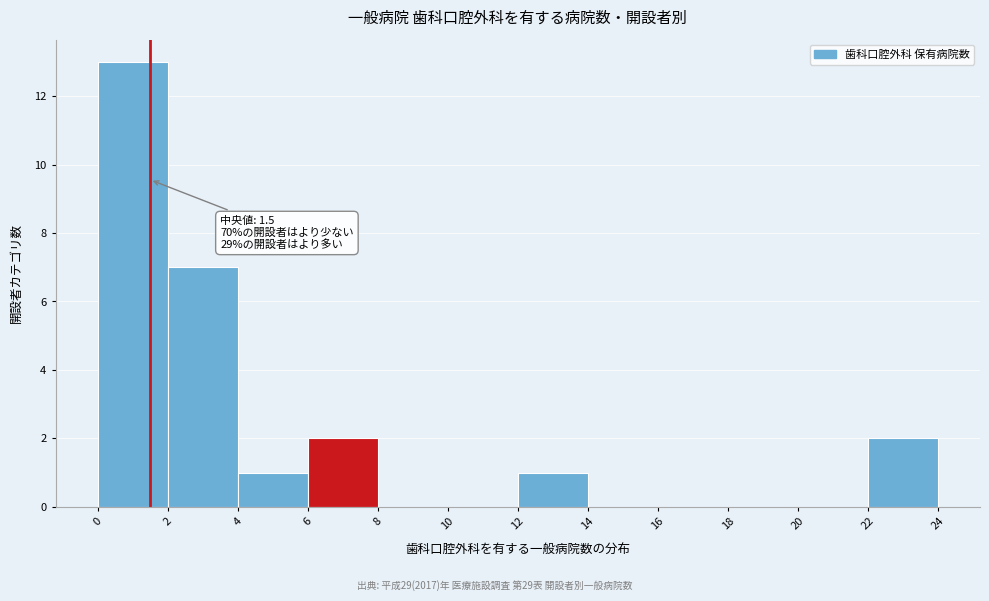

Which range on the x-axis has the tallest bar?

0 to 2